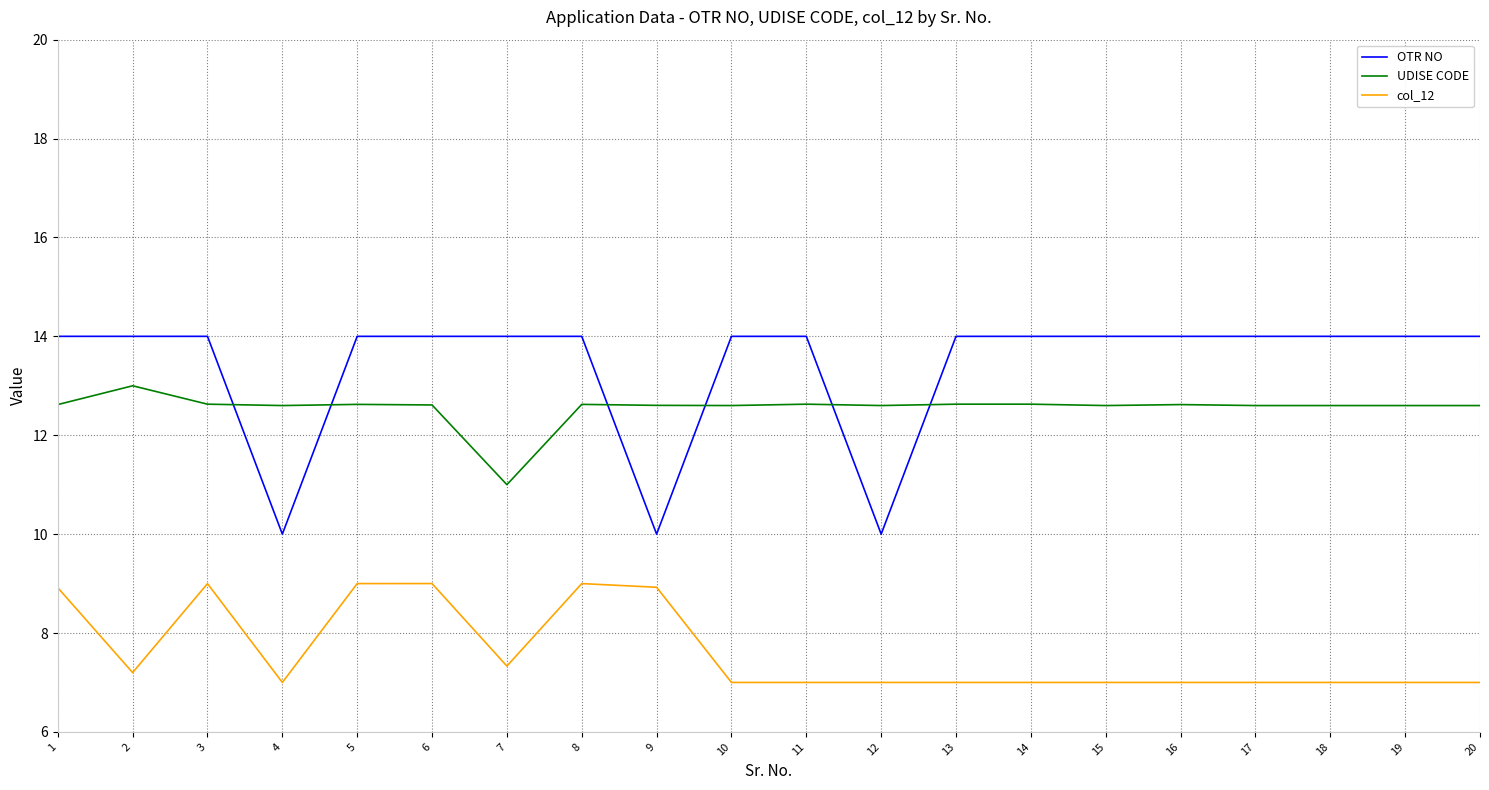

Which series has the largest total across all categories?

OTR NO